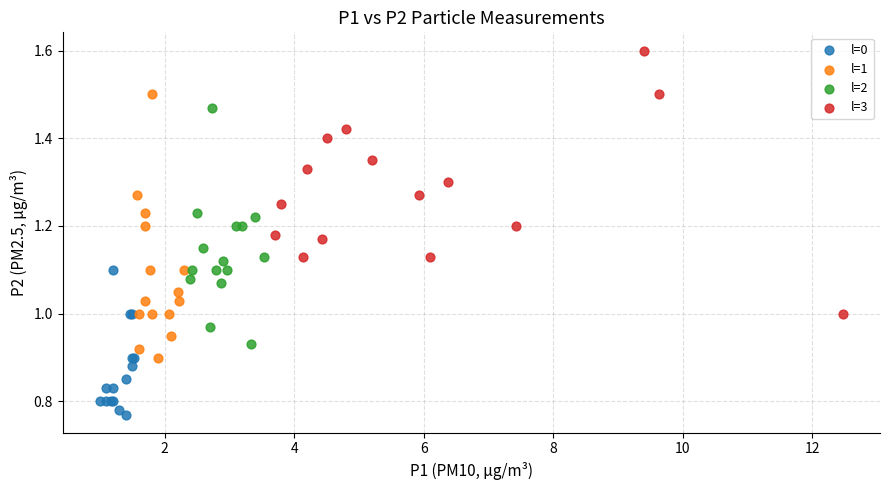

What are all the series names shown in the legend?

l=0, l=1, l=2, l=3